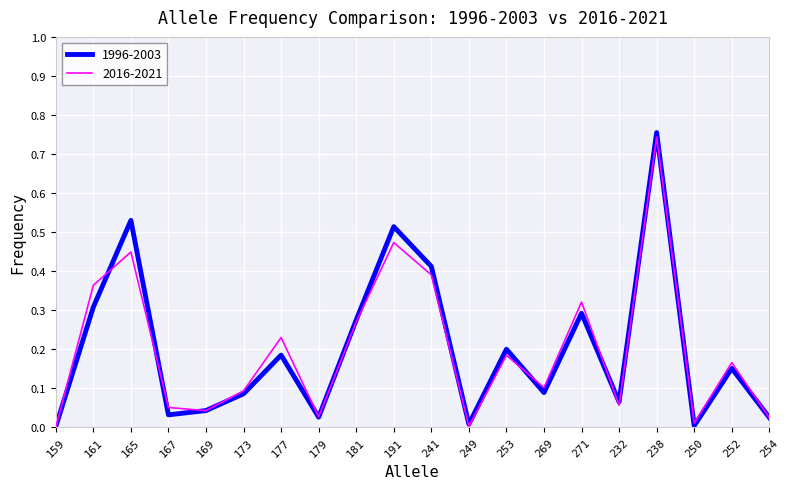

Which series has the largest range (max minus min)?

1996-2003